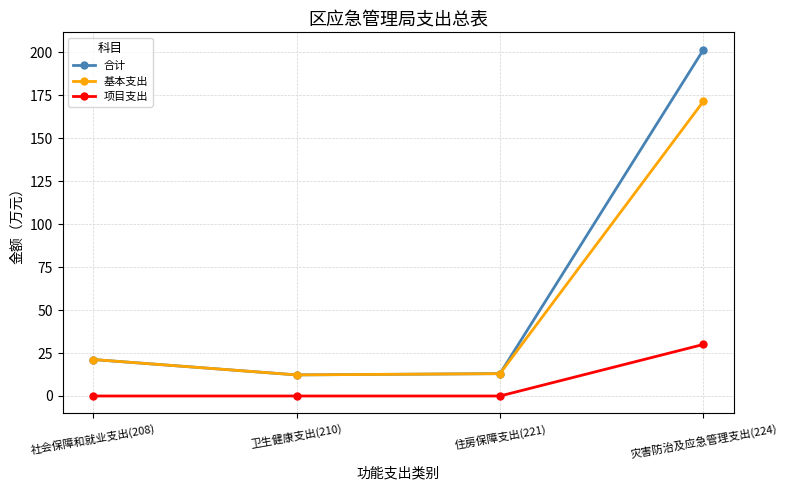

The value of 项目支出 at 住房保障支出(221) is 0.0. True or false?

True